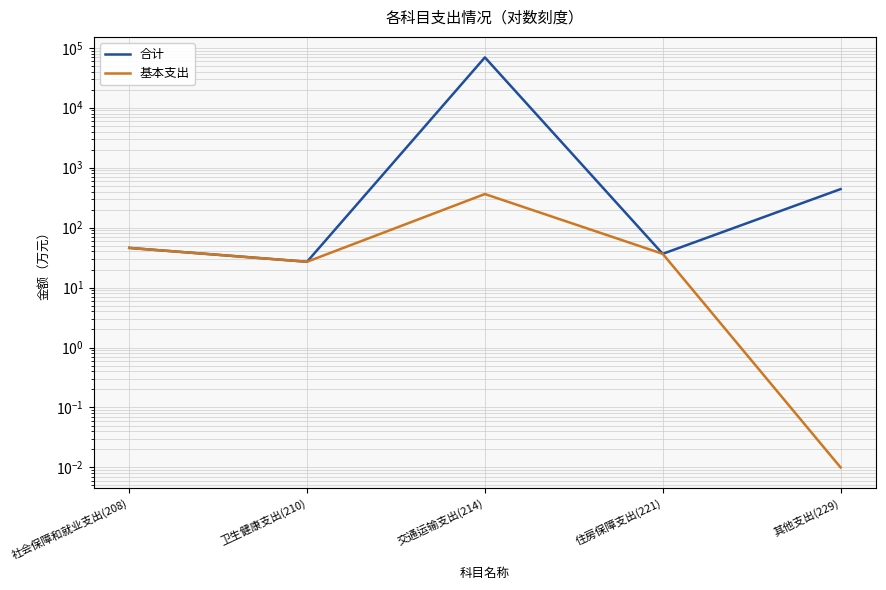

What position from the left is 其他支出(229)?

5